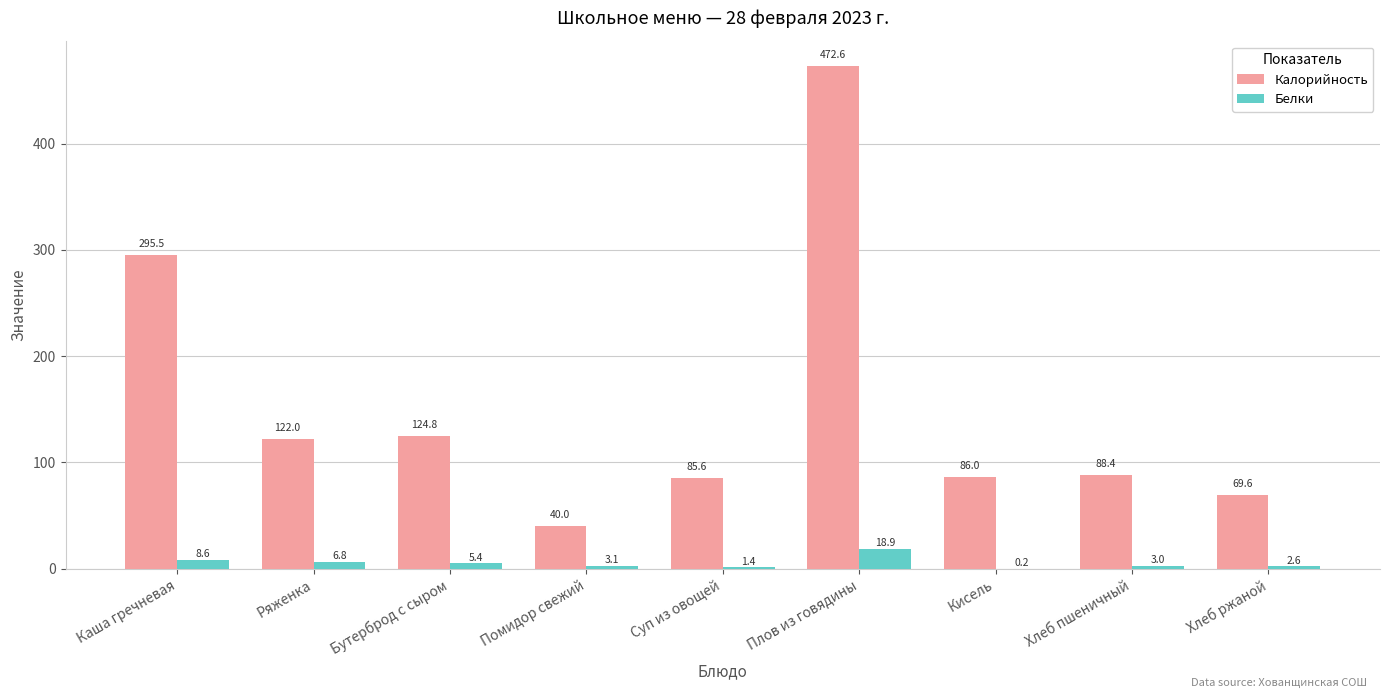

Is the value of Калорийность at Бутерброд с сыром greater than the value of Белки at Ряженка?

Yes